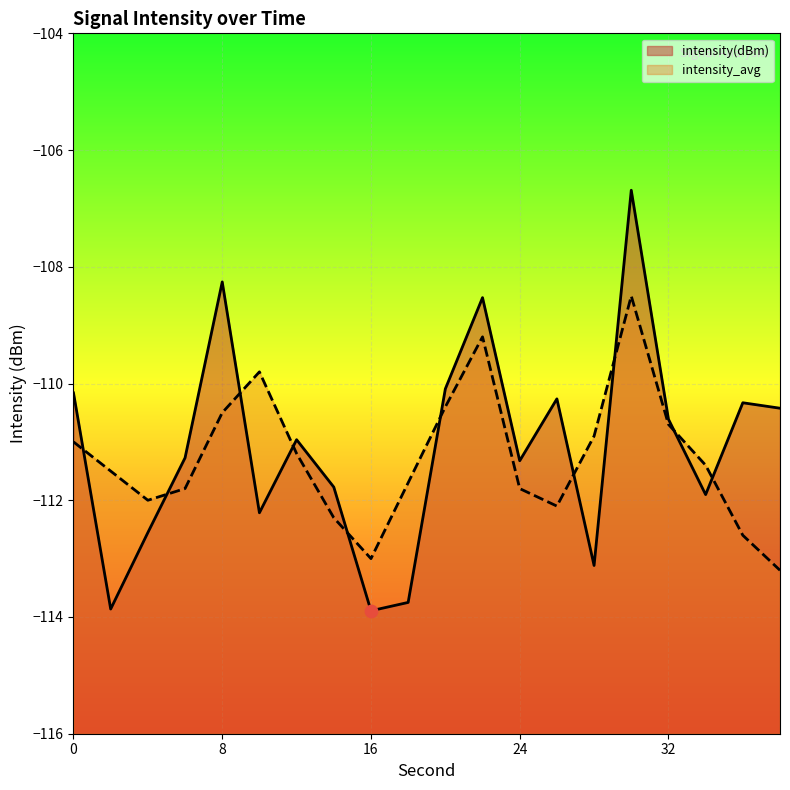

At how many categories does at least one series exceed -113?

19